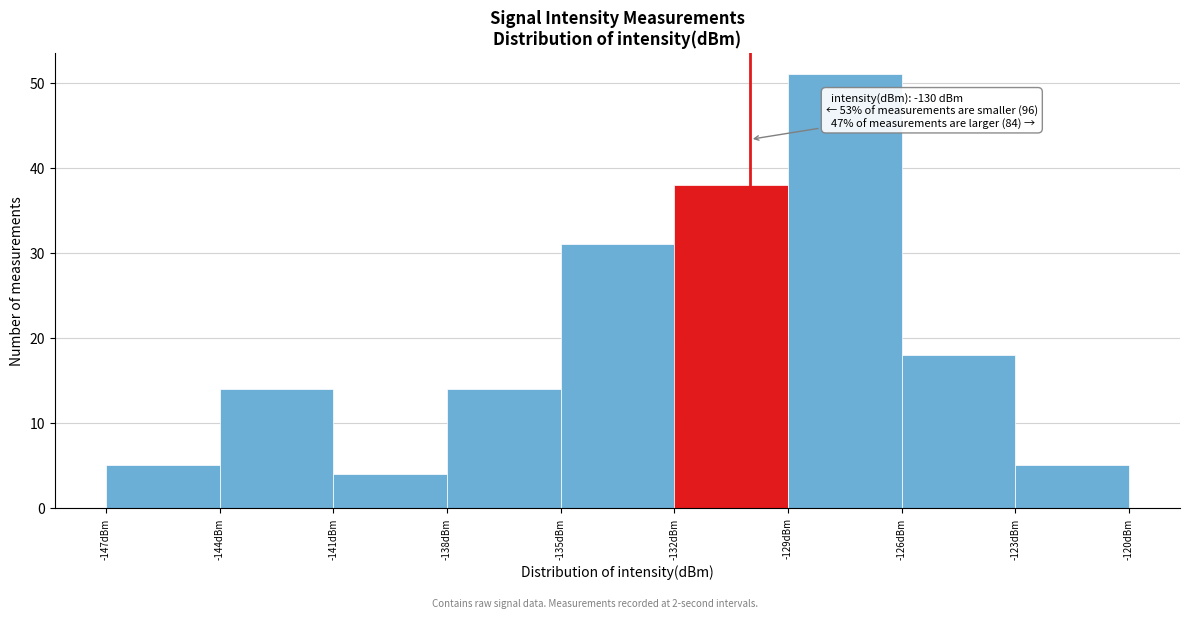

Which range on the x-axis has the tallest bar?

-129 to -126